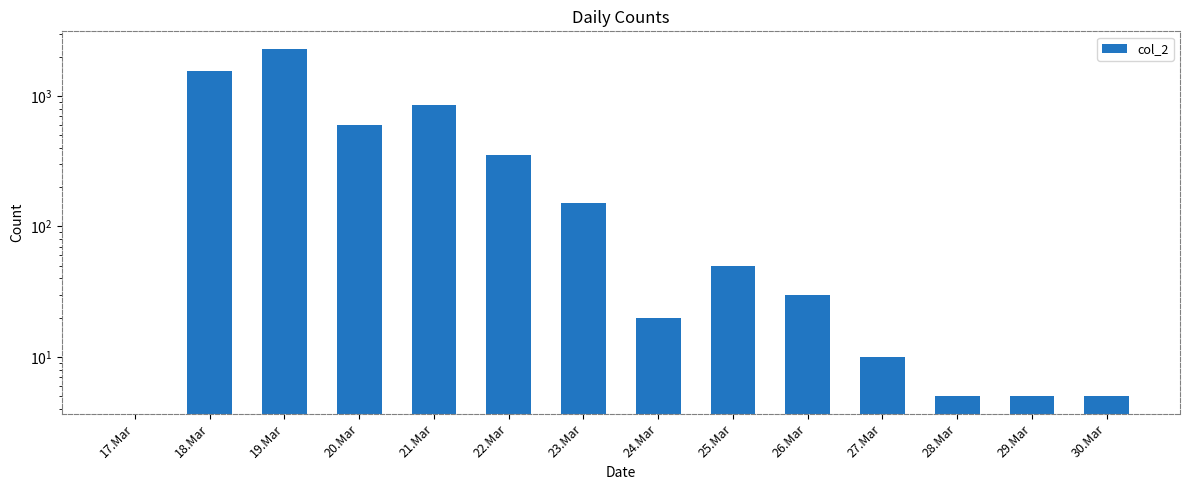

How many data points are less than 50?

7